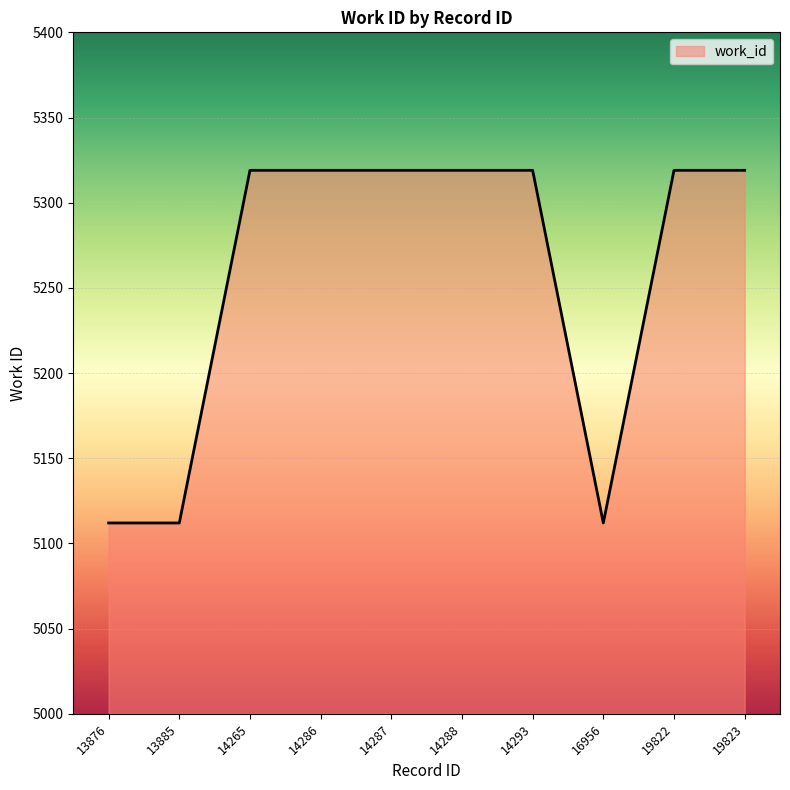

What is the ratio of the value at 13876 to the value at 16956?

1.0